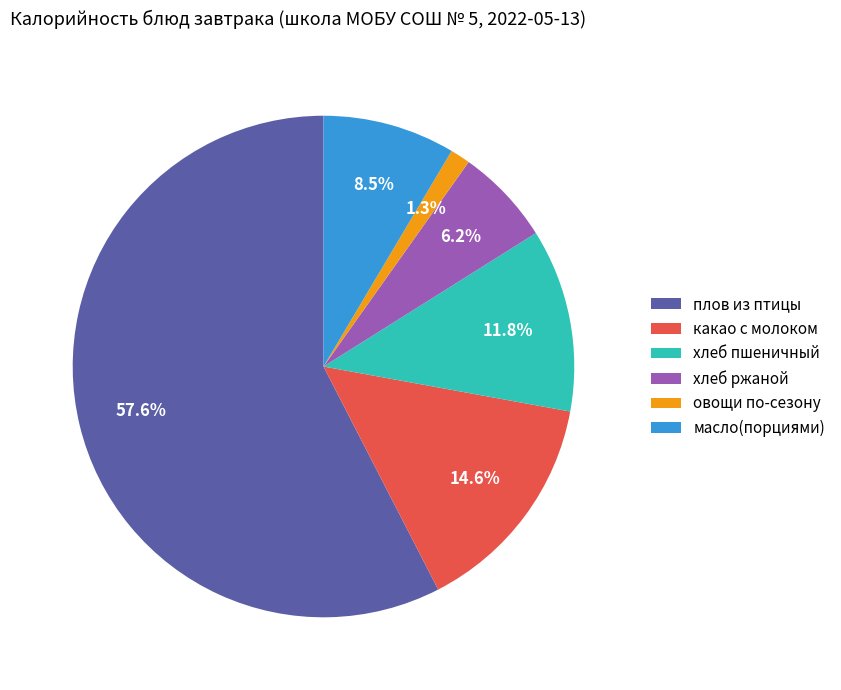

What is the smallest slice in the pie chart?

овощи по-сезону